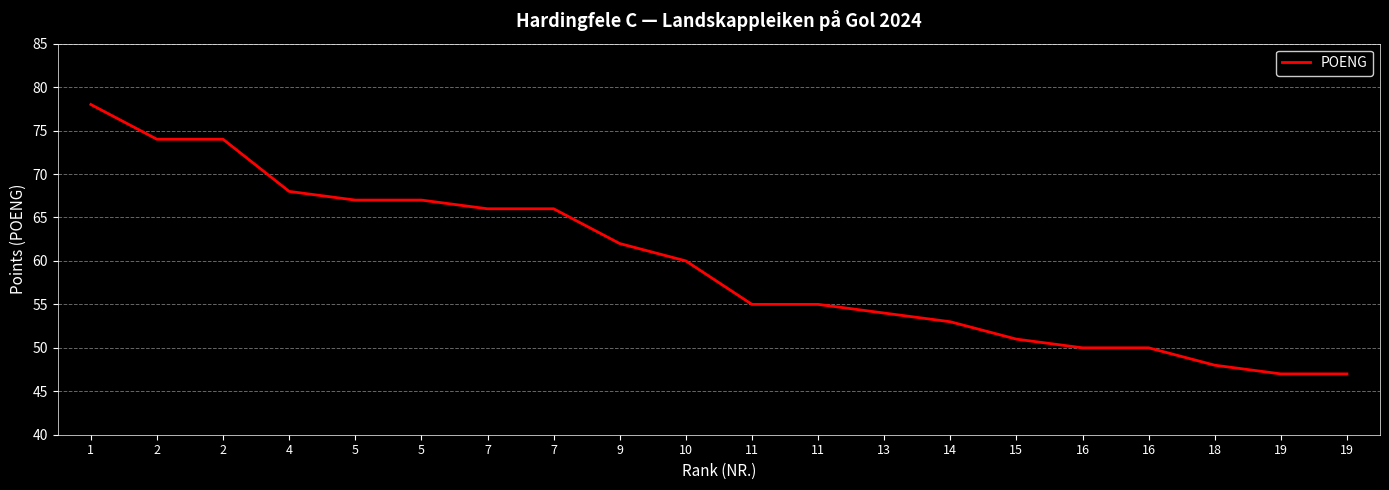

How many lines are shown in the chart?

1